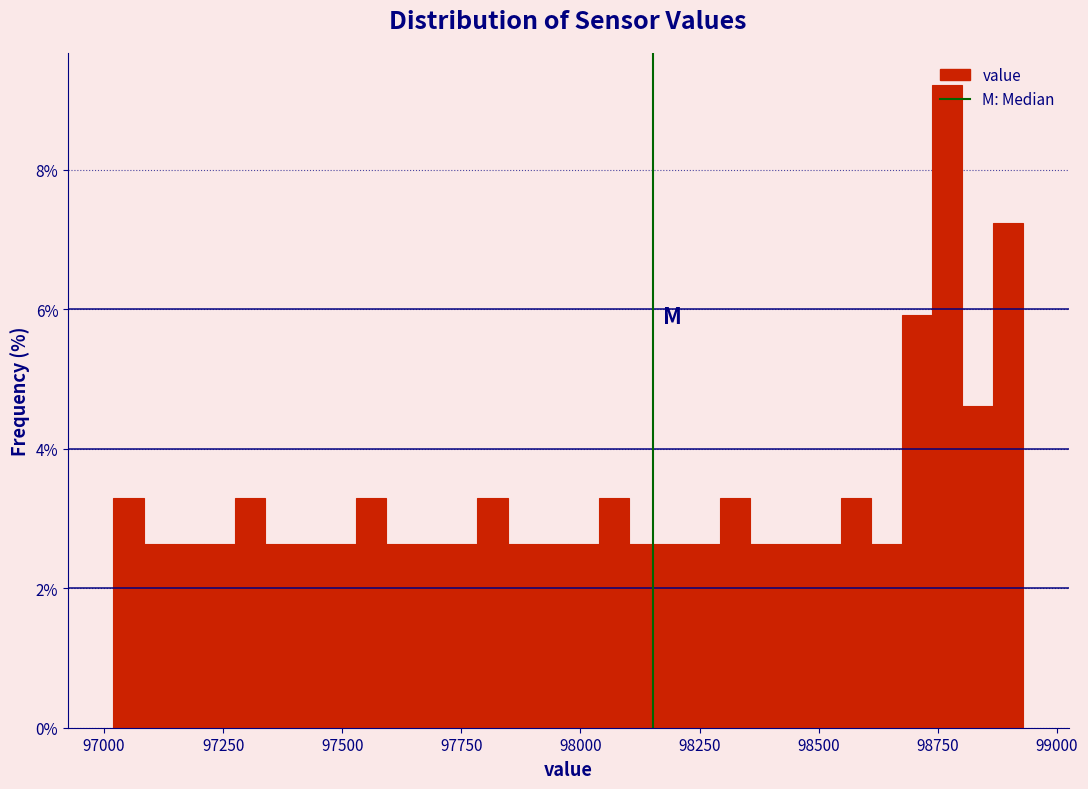

Around what value on the x-axis is the tallest bar? Give the approximate position of its centre, as read against the axis.

98750